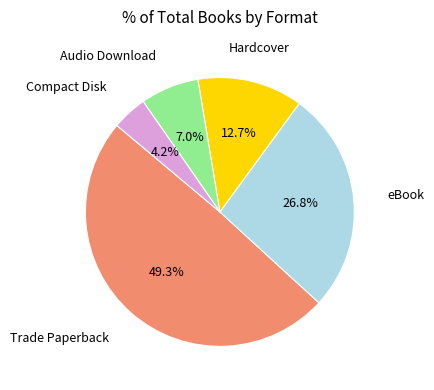

Which category has the biggest portion of the pie?

Trade Paperback